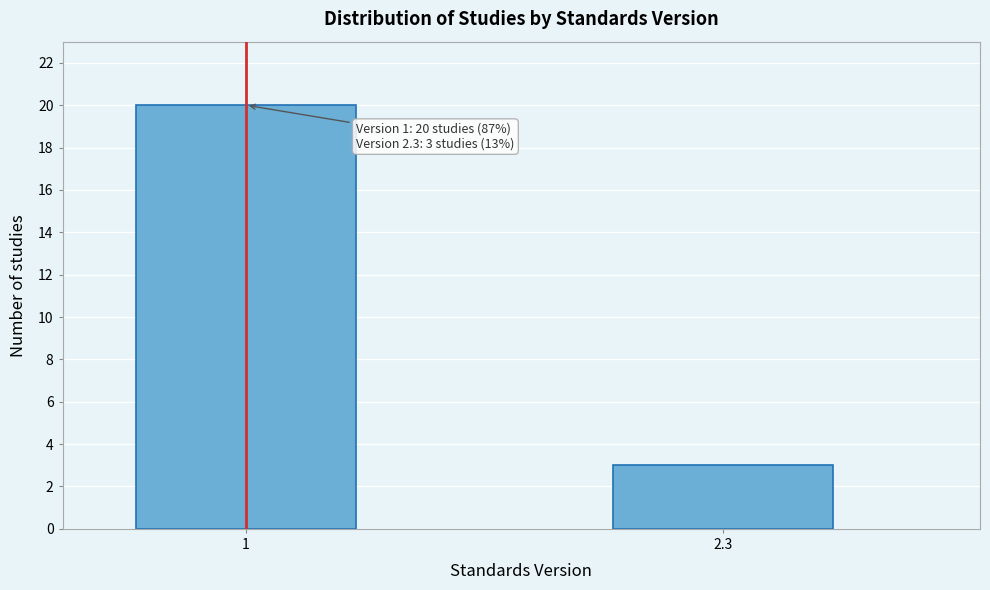

Reading right to left, extract all data points from this chart.

3	20